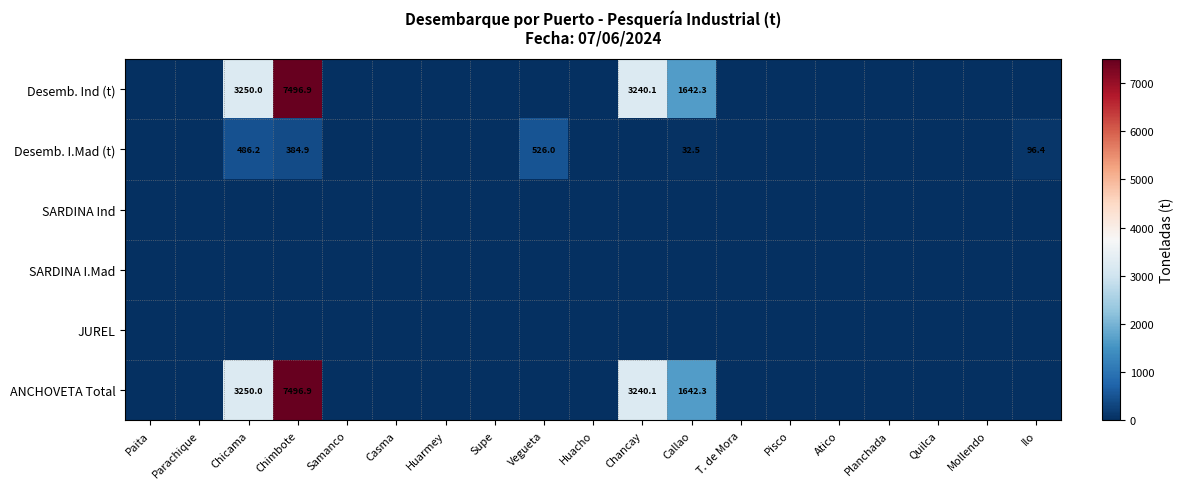

Is the value of ANCHOVETA Total at Parachique greater than the value of SARDINA I.Mad at Huacho?

No